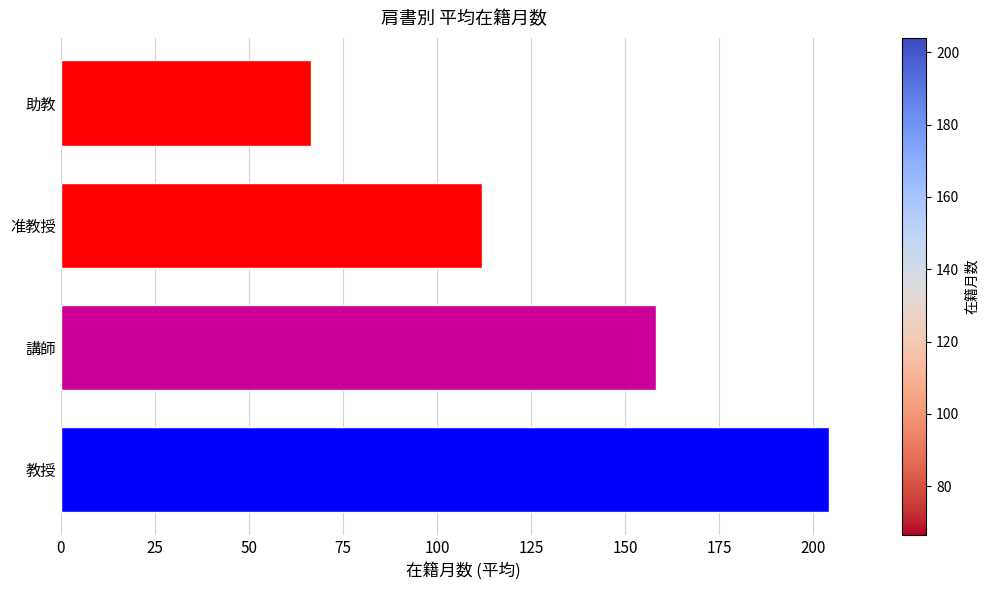

How many bars are there in total?

4